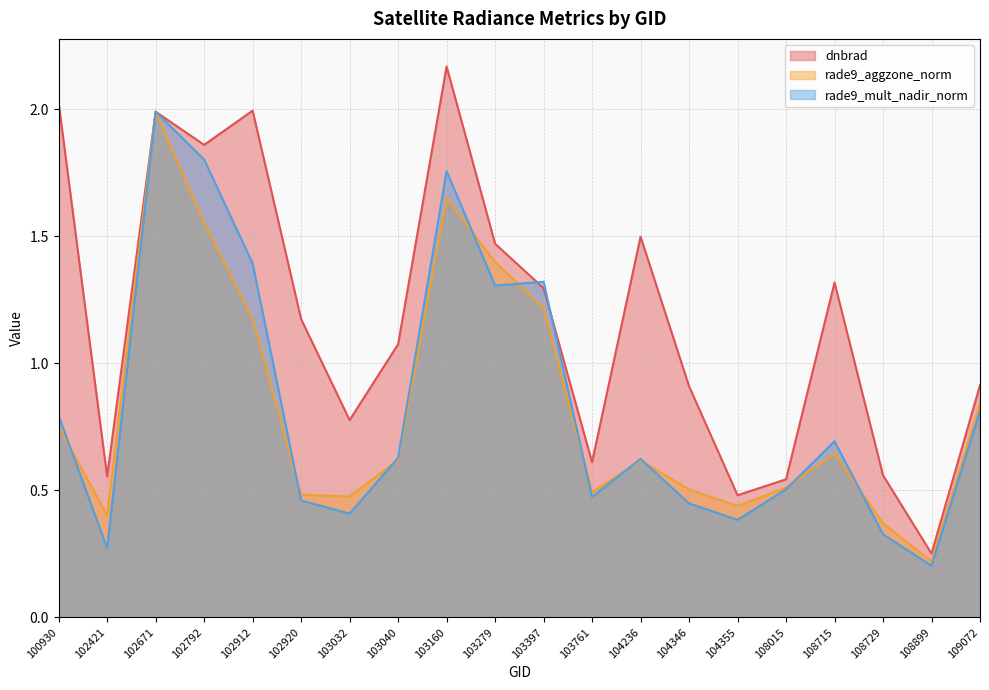

How many values in the dnbrad series exceed 1?

11